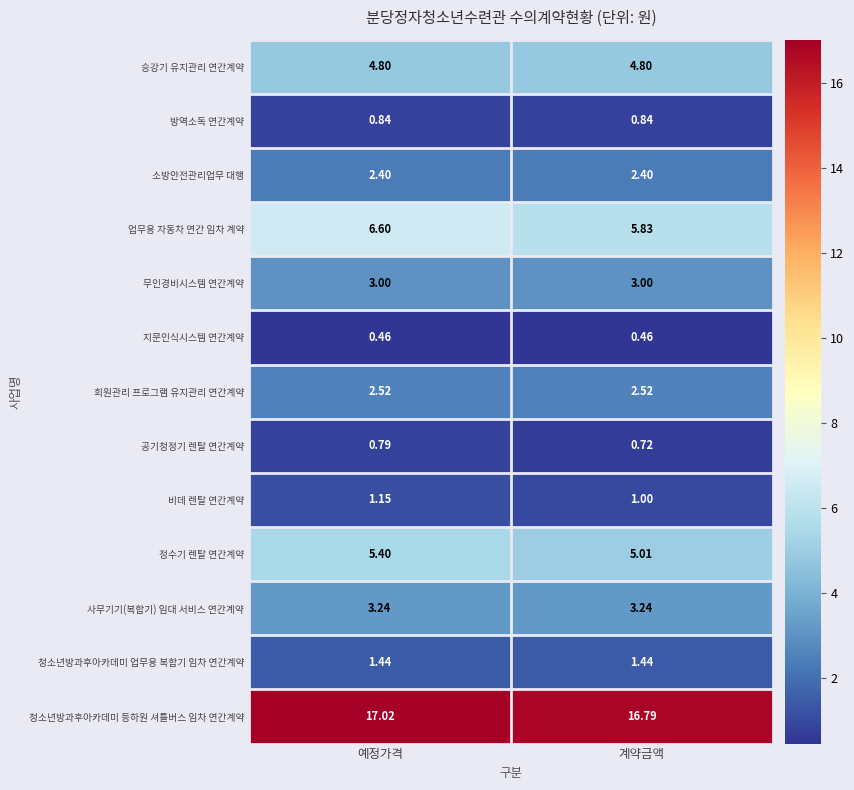

Which series has the widest spread of values?

업무용 자동차 연간 임차 계약